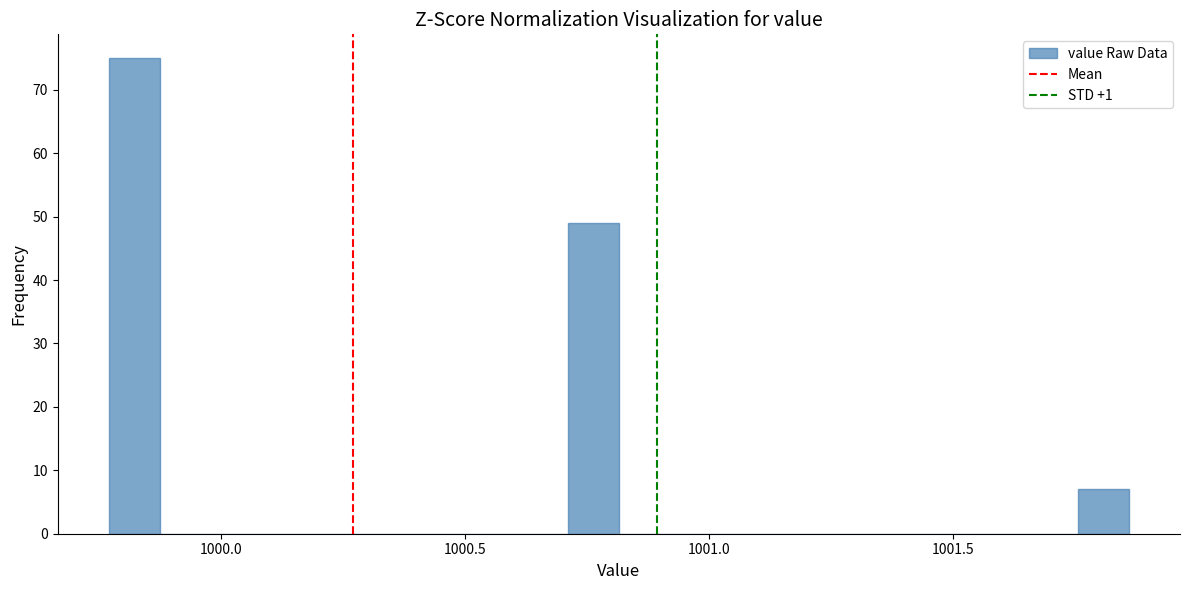

Read against the x-axis, roughly where is the centre of the tallest bar?

999.80